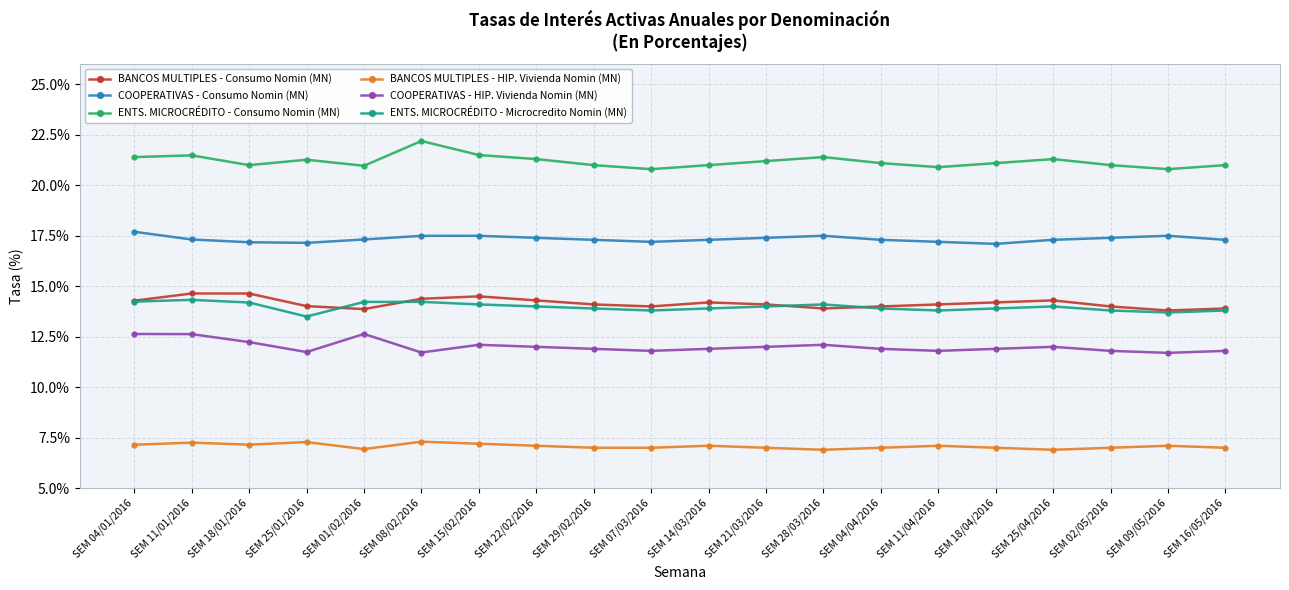

Is the value of COOPERATIVAS - Consumo Nomin (MN) at SEM 11/01/2016 greater than the value of ENTS. MICROCRÉDITO - Consumo Nomin (MN) at SEM 04/01/2016?

No